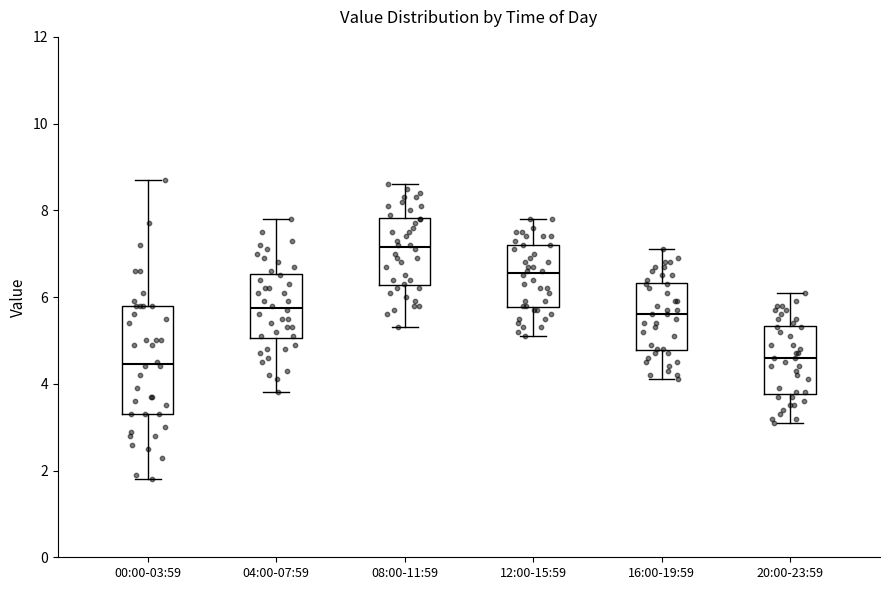

Comparing the boxes themselves (not the whiskers), which one is the tallest?

00:00-03:59